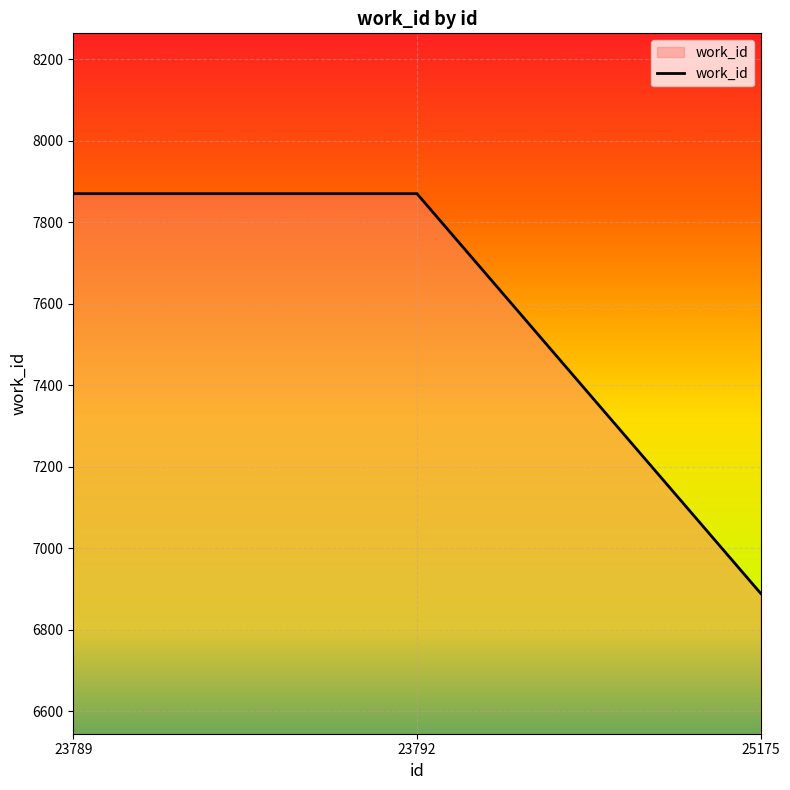

How many values are below 7870?

1